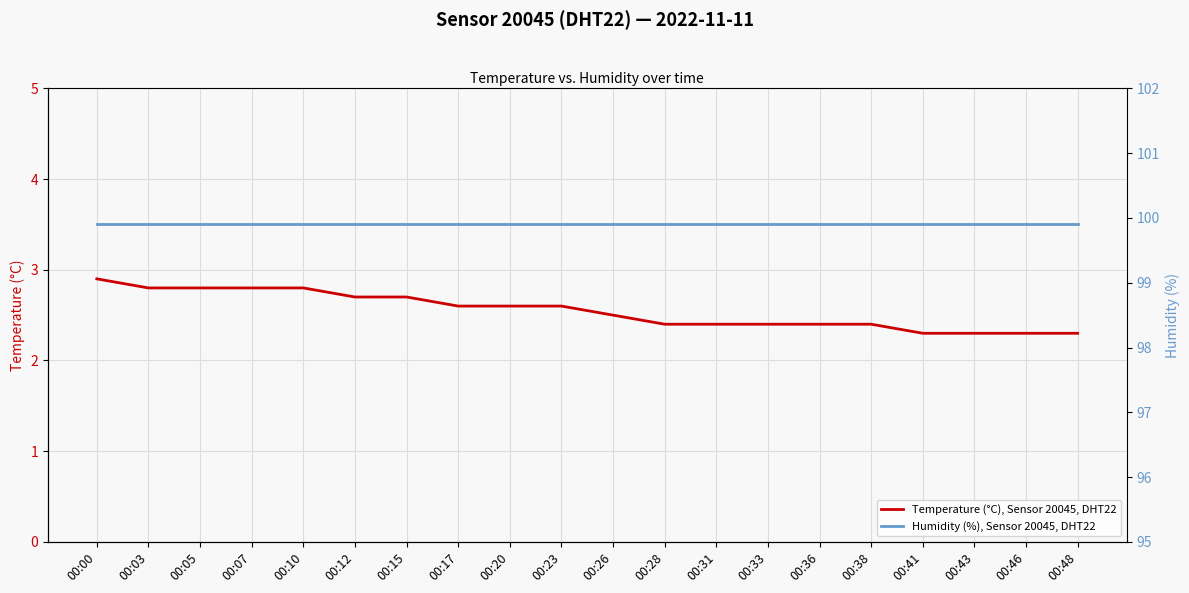

Between 00:46 and 00:23, which is larger?

00:23